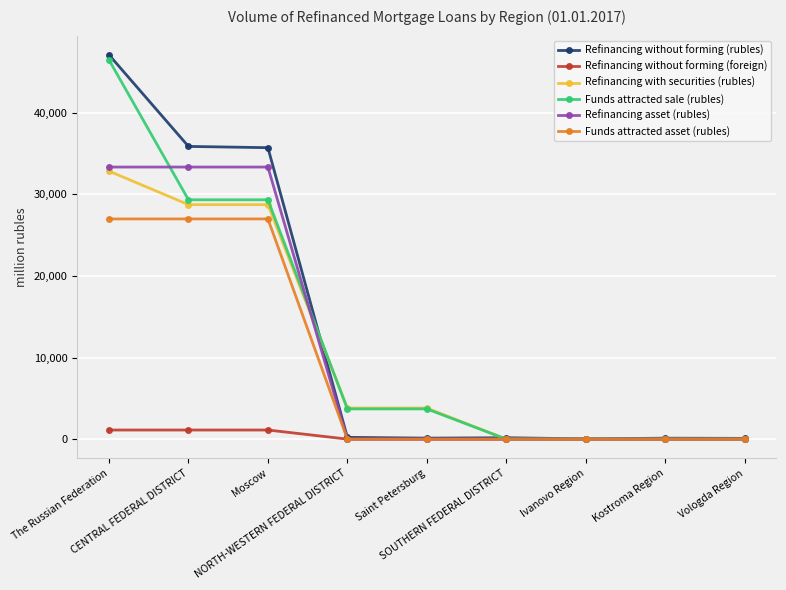

Which series has the largest range (max minus min)?

Refinancing without forming (rubles)